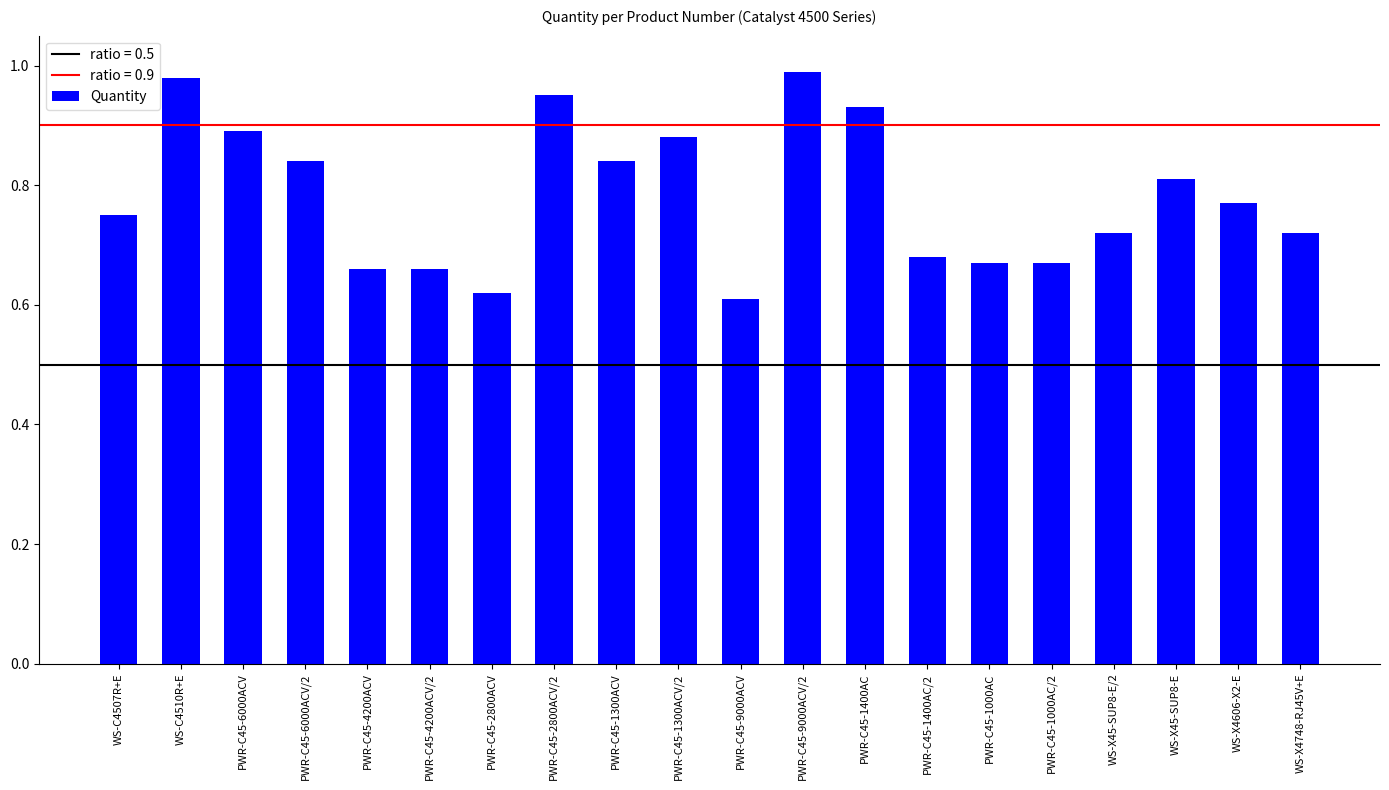

The value at PWR-C45-9000ACV is 0.6. True or false?

True